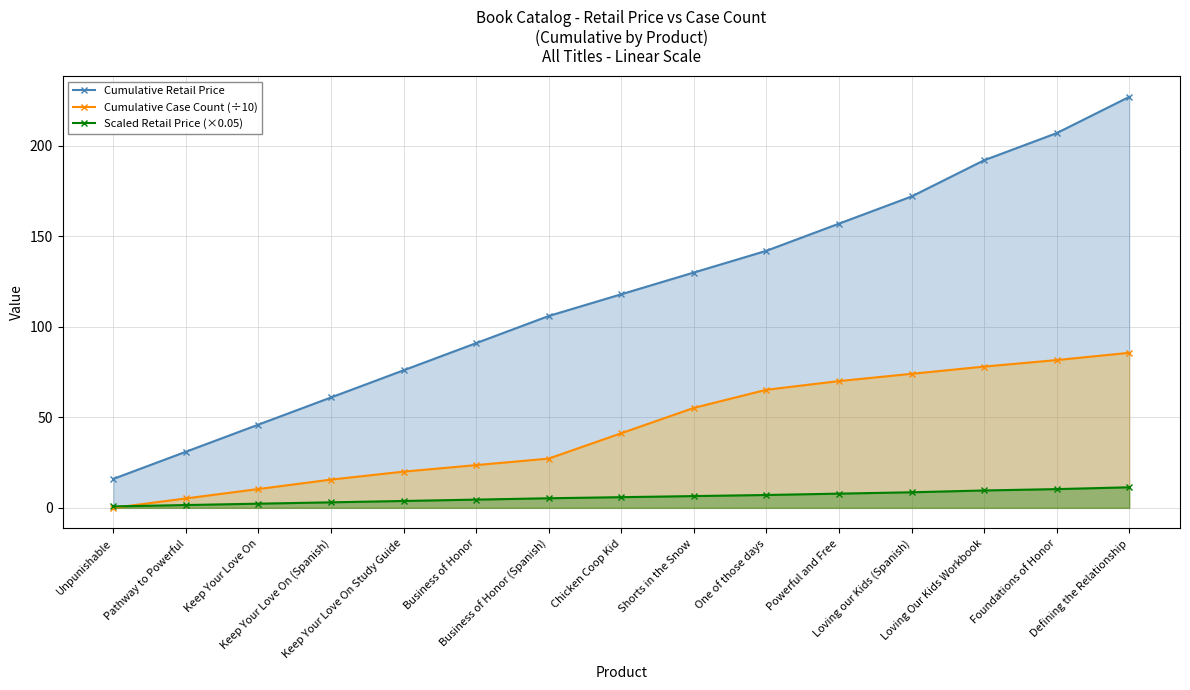

True or false: Cumulative Retail Price and Cumulative Case Count (÷10) cross at least once.

False